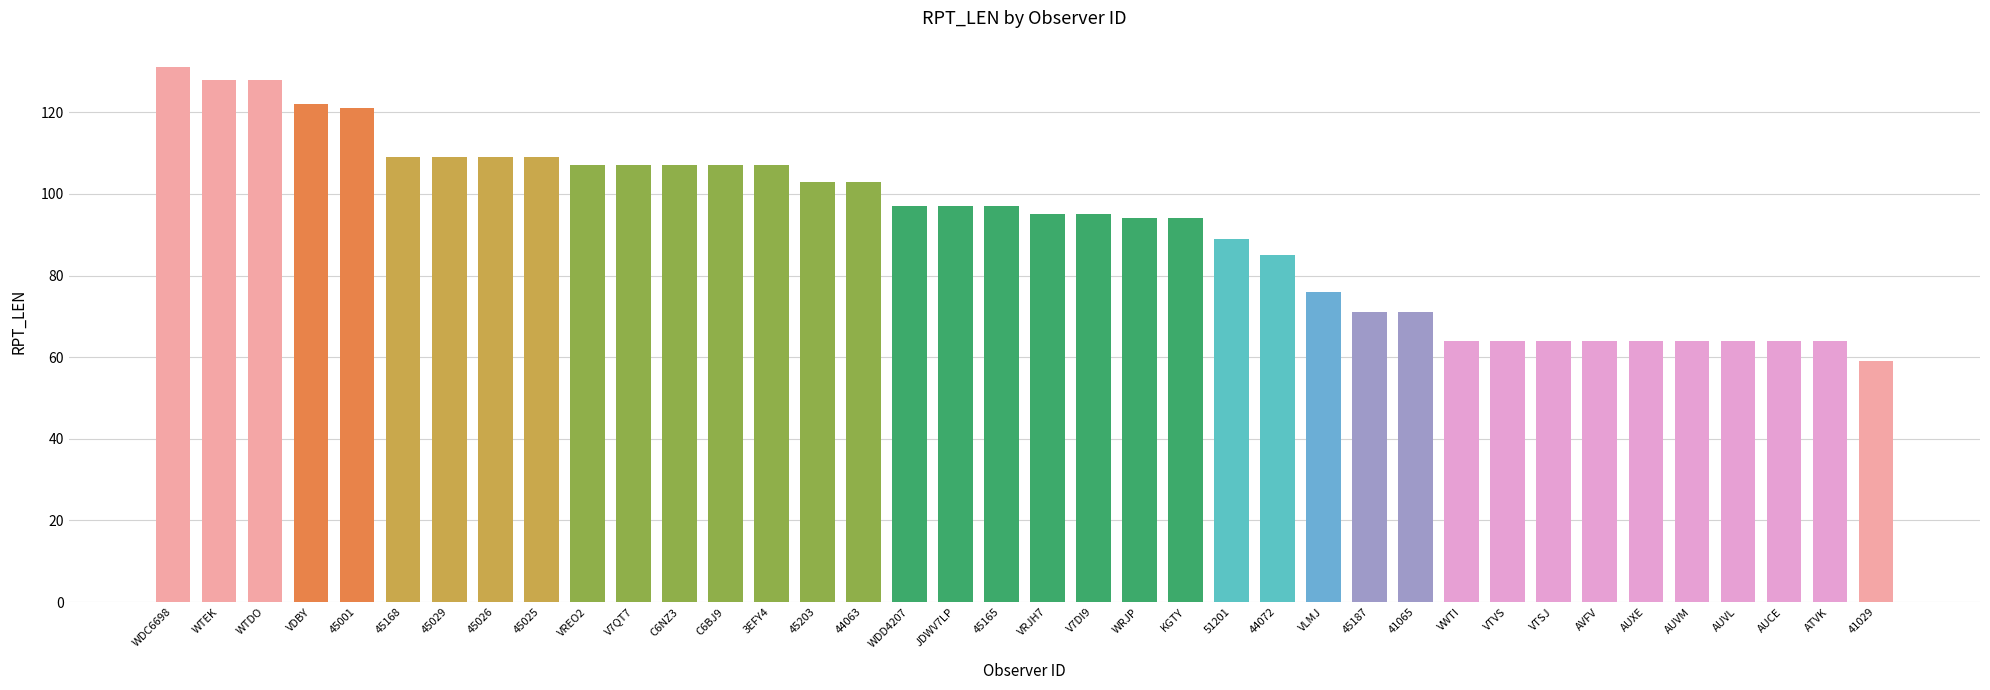

Reading right to left, list all the values displayed in this chart.

41029=59	ATVK=64	AUCE=64	AUVL=64	AUVM=64	AUXE=64	AVFV=64	VTSJ=64	VTVS=64	VWTI=64	41065=71	45187=71	VLMJ=76	44072=85	51201=89	KGTY=94	WRJP=94	V7DI9=95	VRJH7=95	45165=97	JDWV7LP=97	WDD4207=97	44063=103	45203=103	3EFY4=107	C6BJ9=107	C6NZ3=107	V7QT7=107	VREO2=107	45025=109	45026=109	45029=109	45168=109	45001=121	VDBY=122	WTDO=128	WTEK=128	WDC6698=131